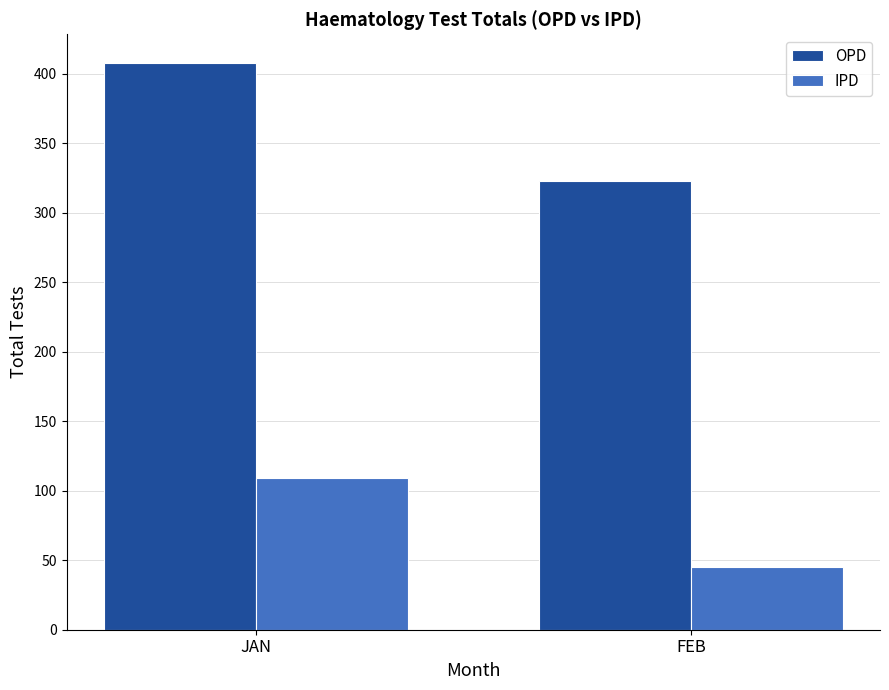

What is the label of the 2nd bar from the right?

JAN